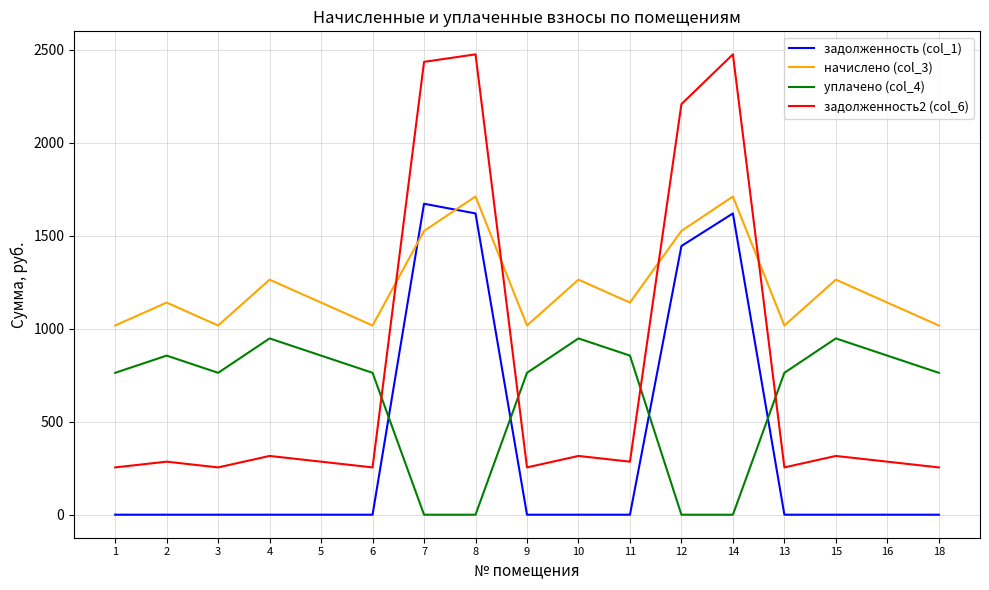

True or false: уплачено (col_4) and начислено (col_3) cross at least once.

False